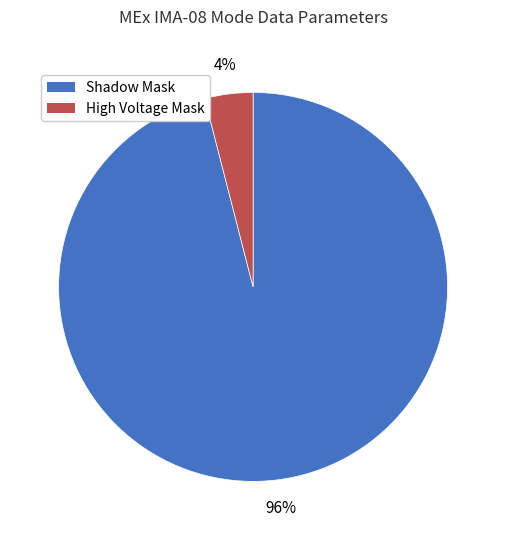

Which slice is the largest?

Shadow Mask